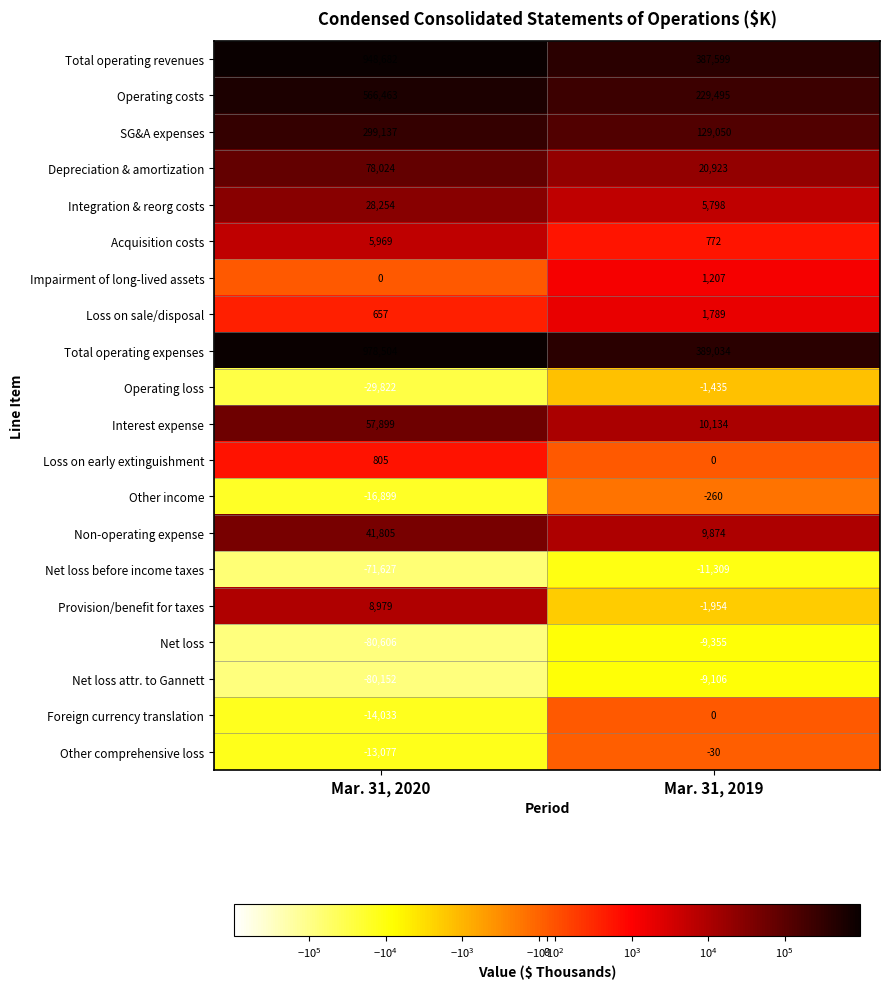

Between Mar. 31, 2020 and Mar. 31, 2019, which series saw the biggest shift?

Total operating expenses